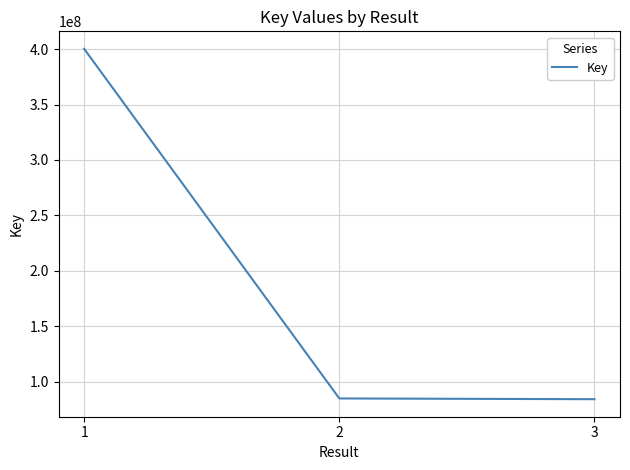

Between 3 and 1, which is larger?

1